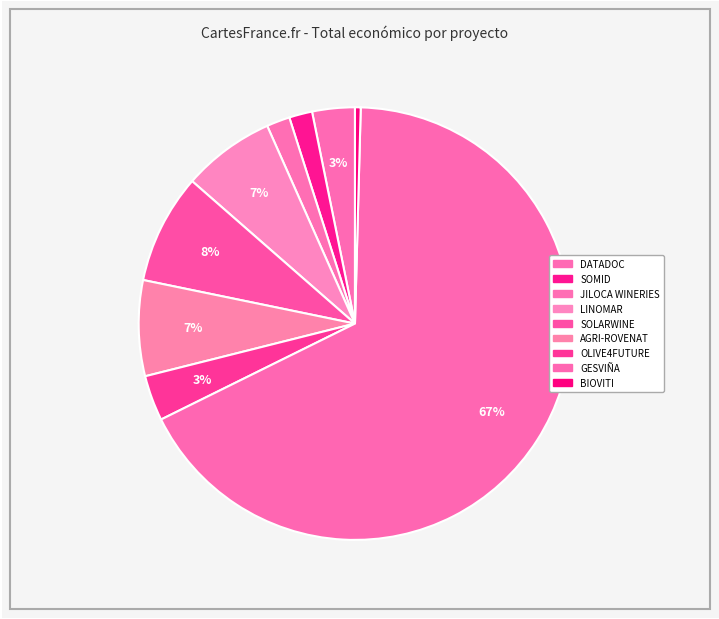

Count the number of slices in the pie.

9